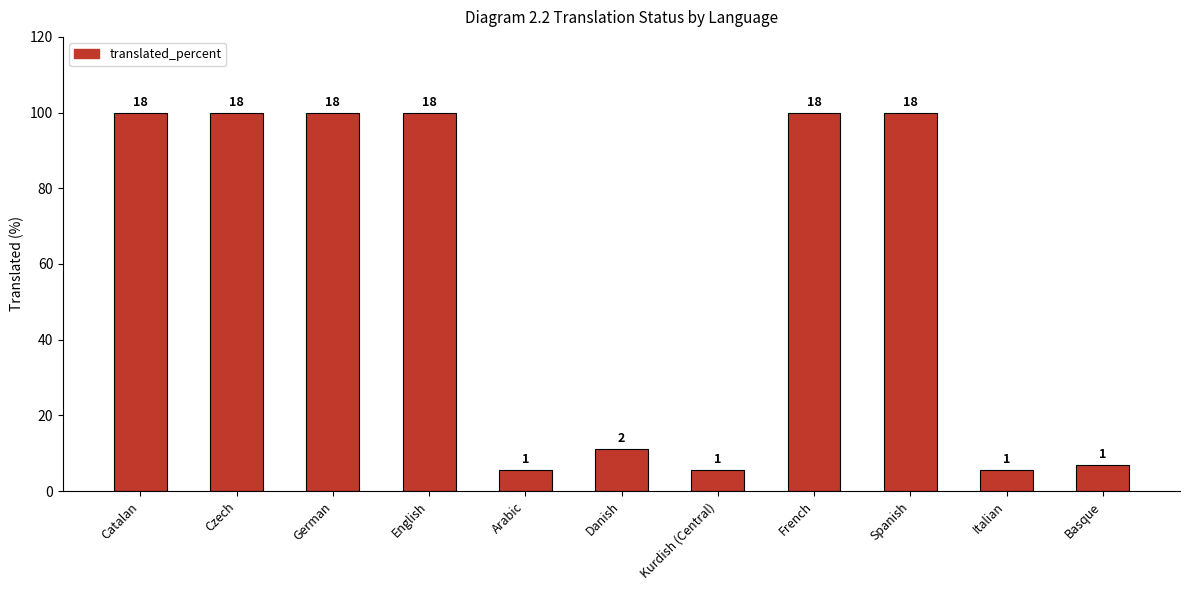

How many bars are there in total?

11